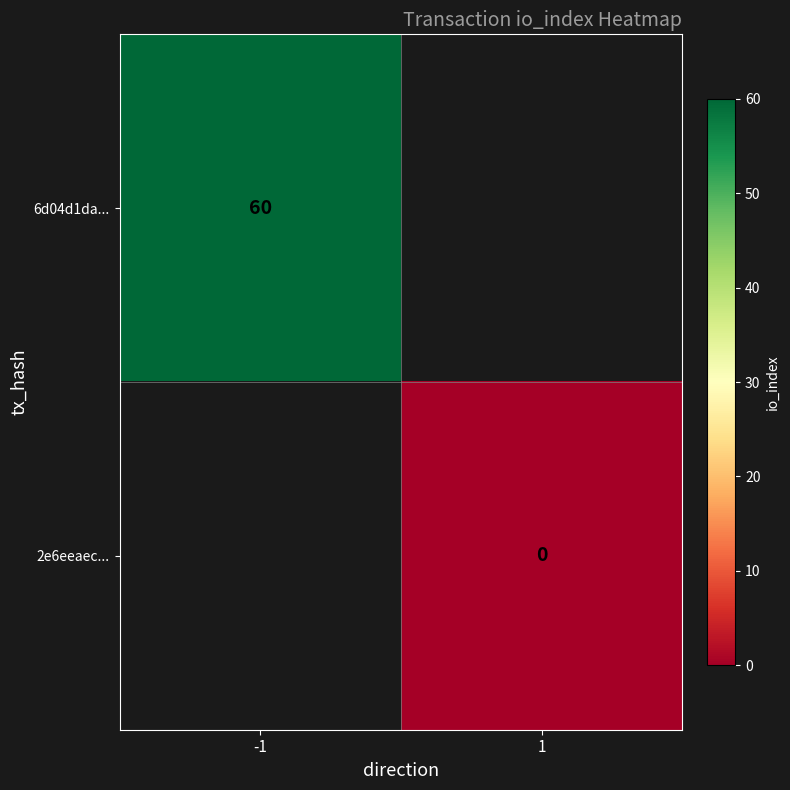

The value of 6d04d1da... at -1 is 88. True or false?

False